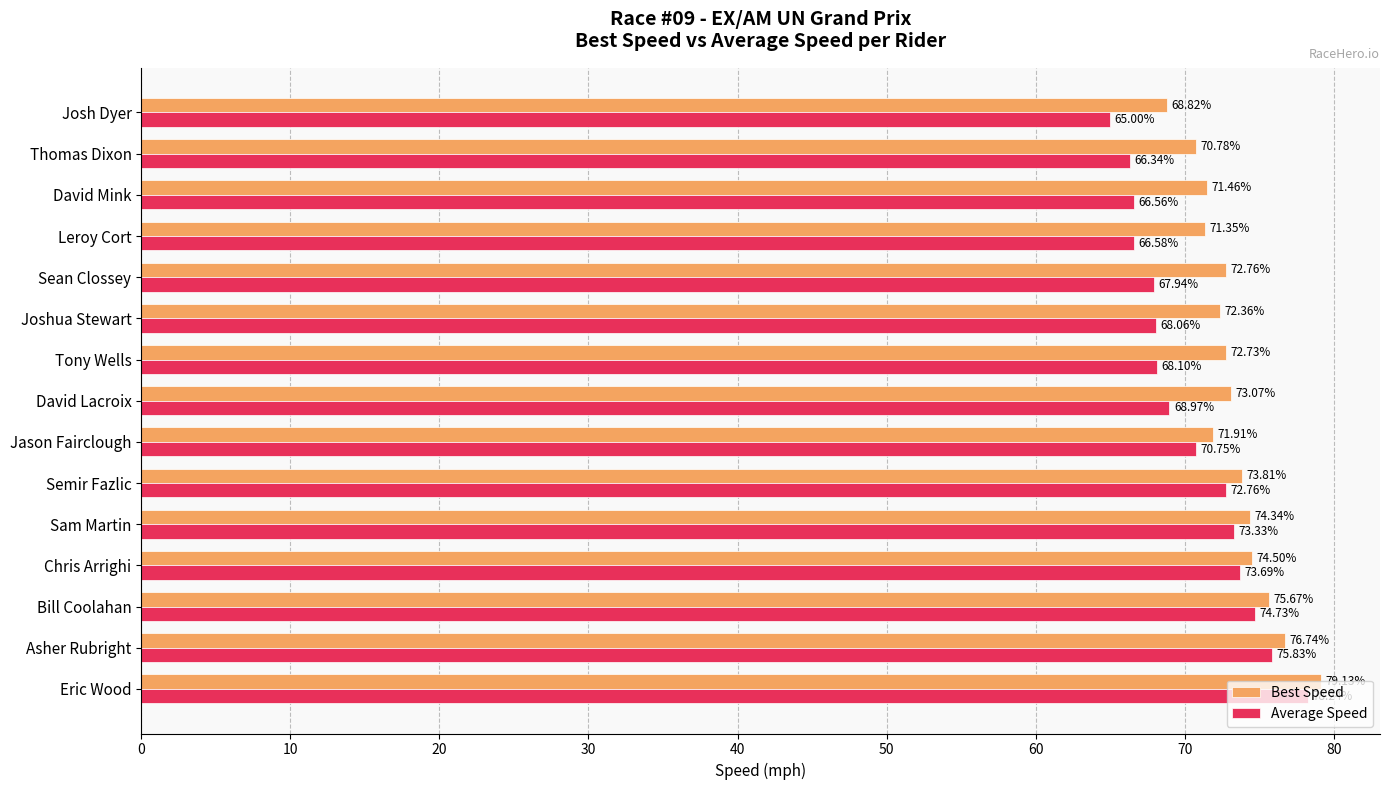

Where is Best Speed nearest to the value 73?

David Lacroix